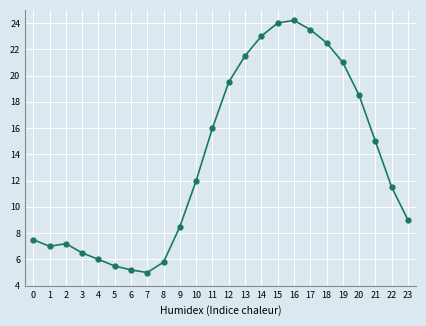

Does the chart have visible grid lines?

Yes